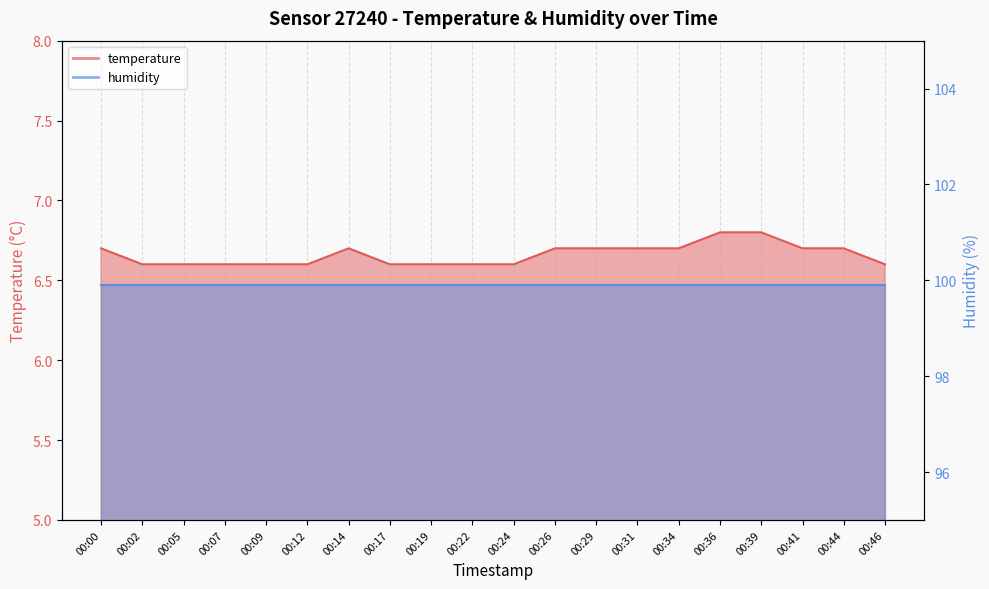

What is the change in value from 00:31 to 00:36?

+0.1